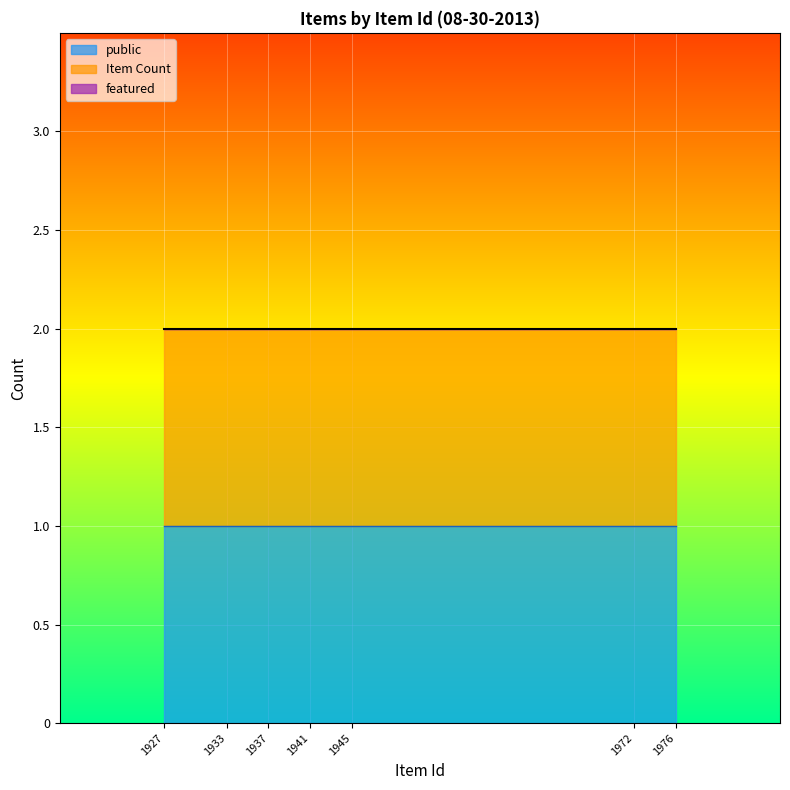

Is it true that Item Count equals 1 at 1933?

True